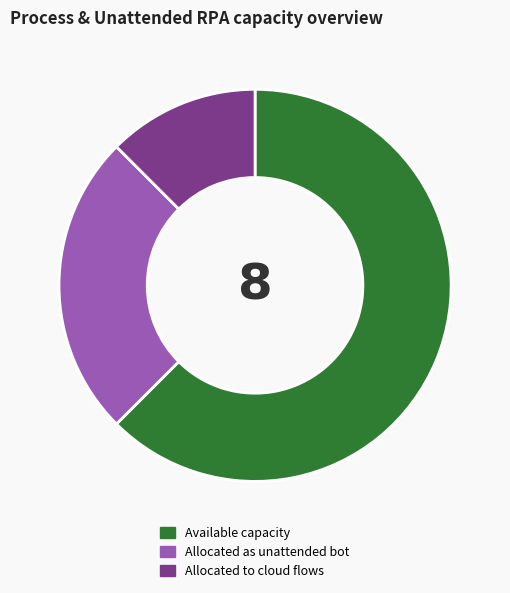

What is the smallest slice in the pie chart?

Allocated to cloud flows